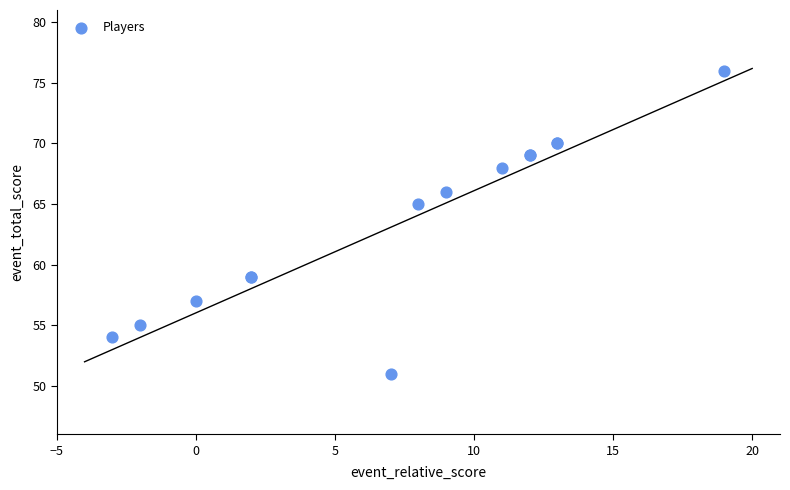

What Y value in the scatter plot is closest to 63?

65